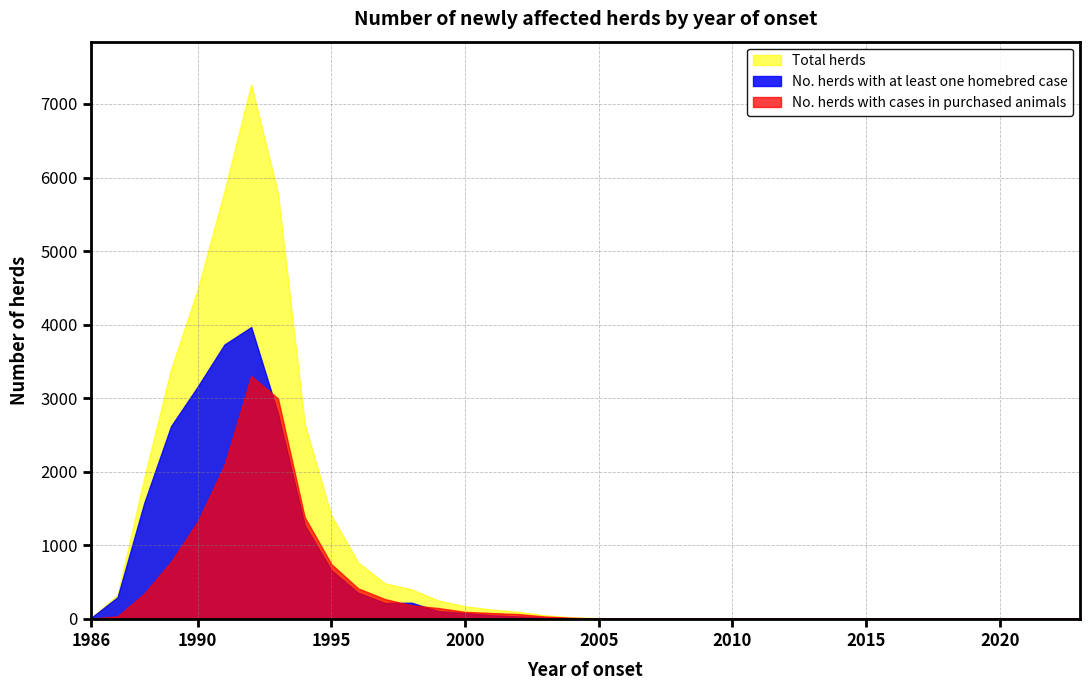

Between 1988 and 2017, which is larger?

1988